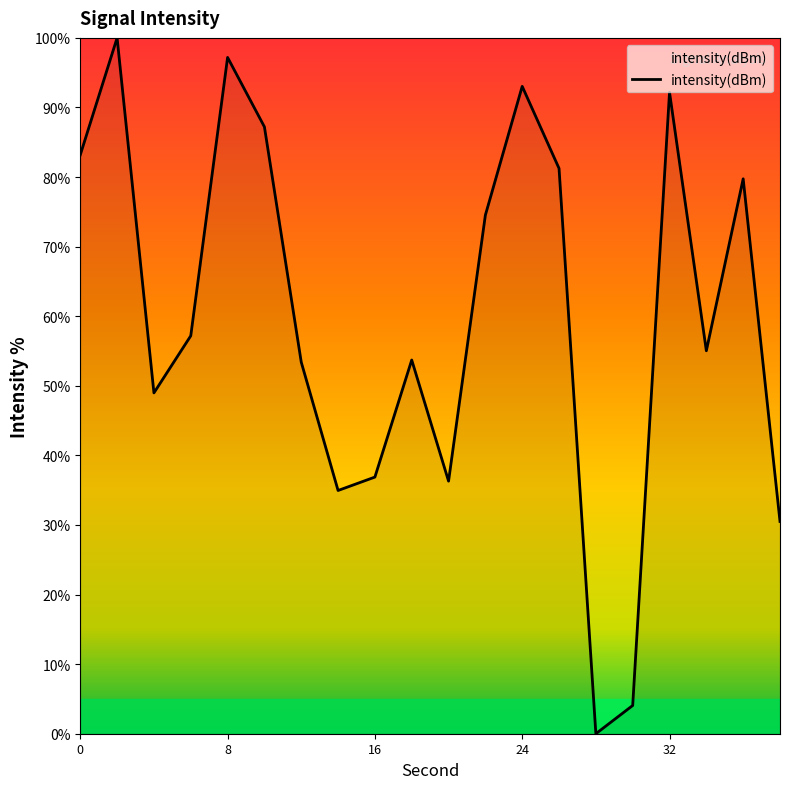

Does the chart display data point markers on the line(s)?

No